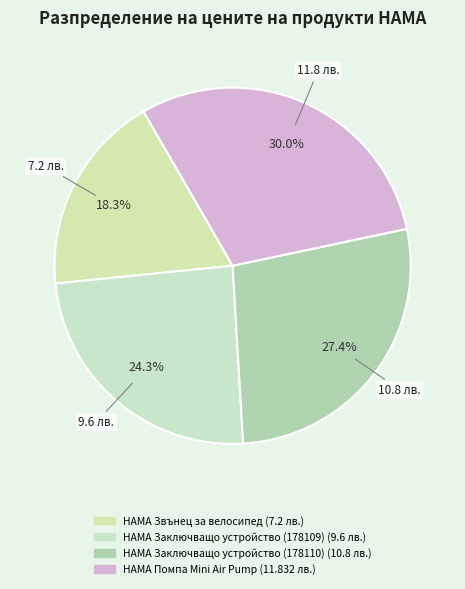

To the nearest percent, what is the difference between the largest and smallest slice percentages?

12%